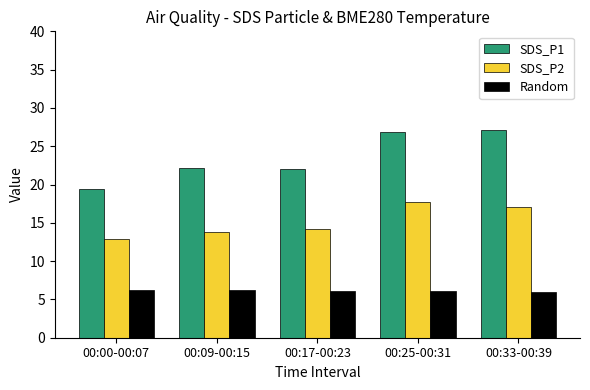

What is the value of the SDS_P2 bar at the 1st from the left?

12.9